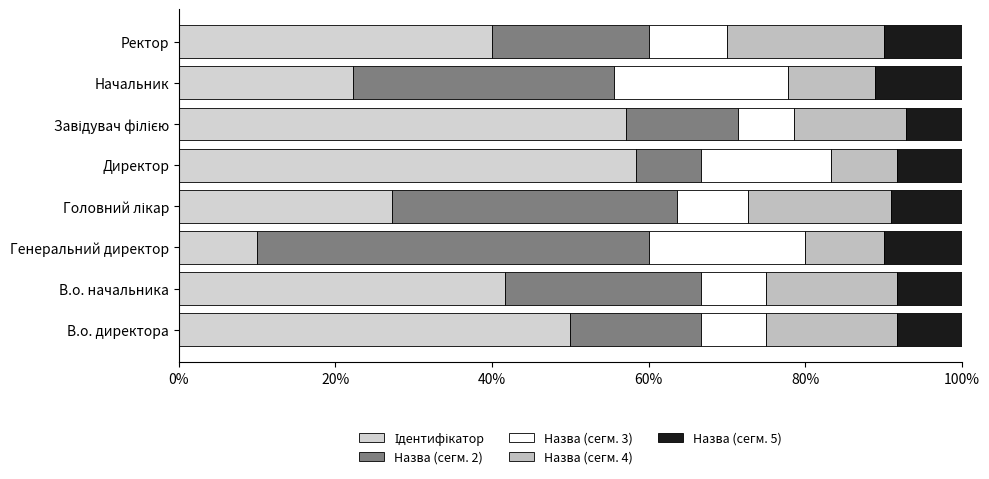

Count the number of categories in the chart.

8